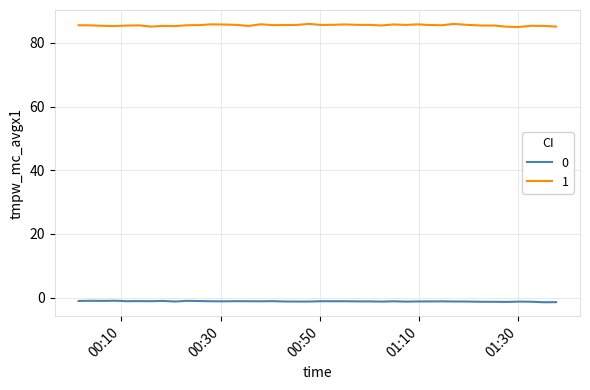

Rank the series by their maximum value, from lowest to highest.

0, 1